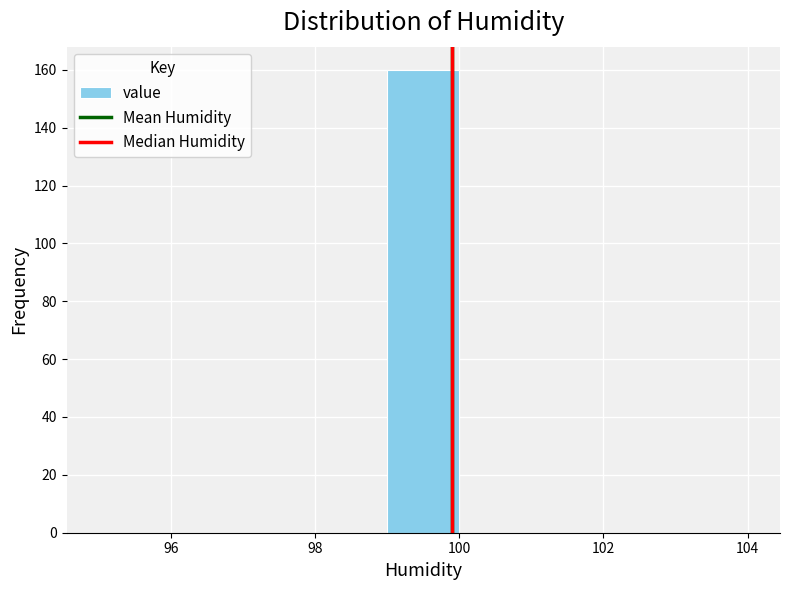

Reading left to right, list every bar in this chart as the range it spans on the x-axis followed by its height. The values are not printed on the chart, so give them approximately, as read against the axis.

95 to 96: 0
96 to 97: 0
97 to 98: 0
98 to 99: 0
99 to 100: 160
100 to 101: 0
101 to 102: 0
102 to 103: 0
103 to 104: 0